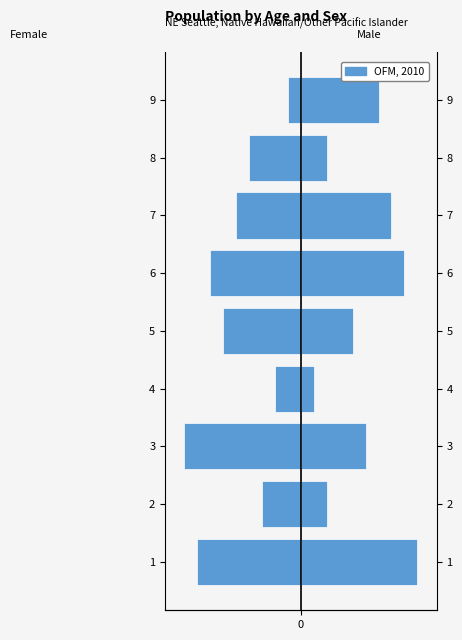

What is the maximum value for Female?

-1